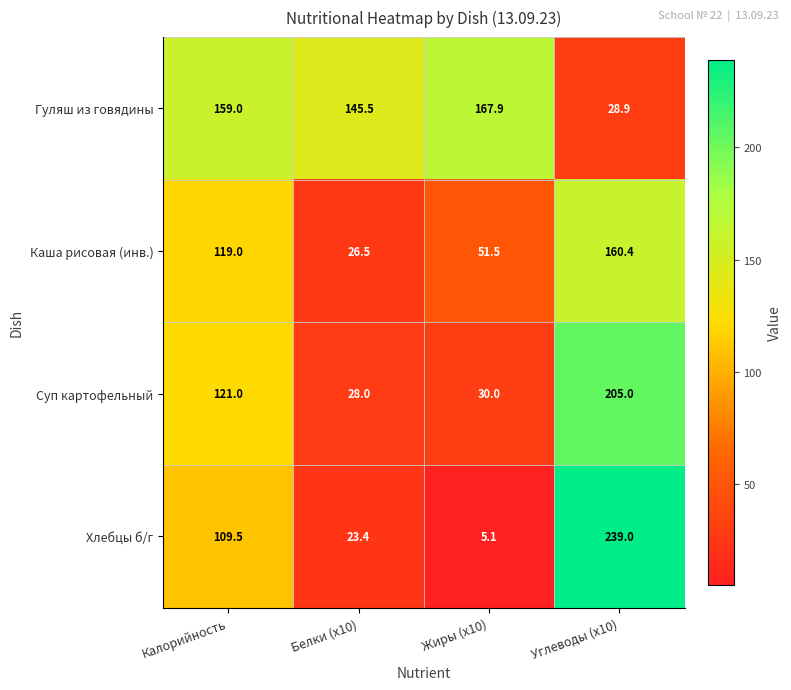

List the labels in order of Суп картофельный value, largest first.

Углеводы (x10), Калорийность, Жиры (x10), Белки (x10)